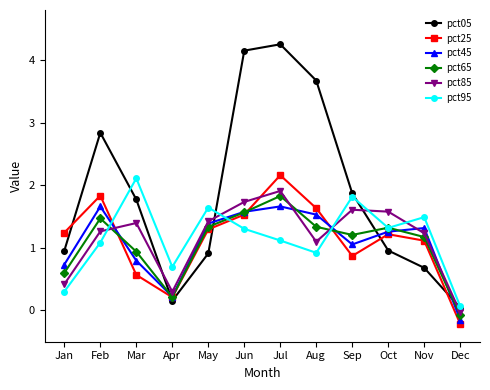

How many values in the pct05 series are below 1?

6